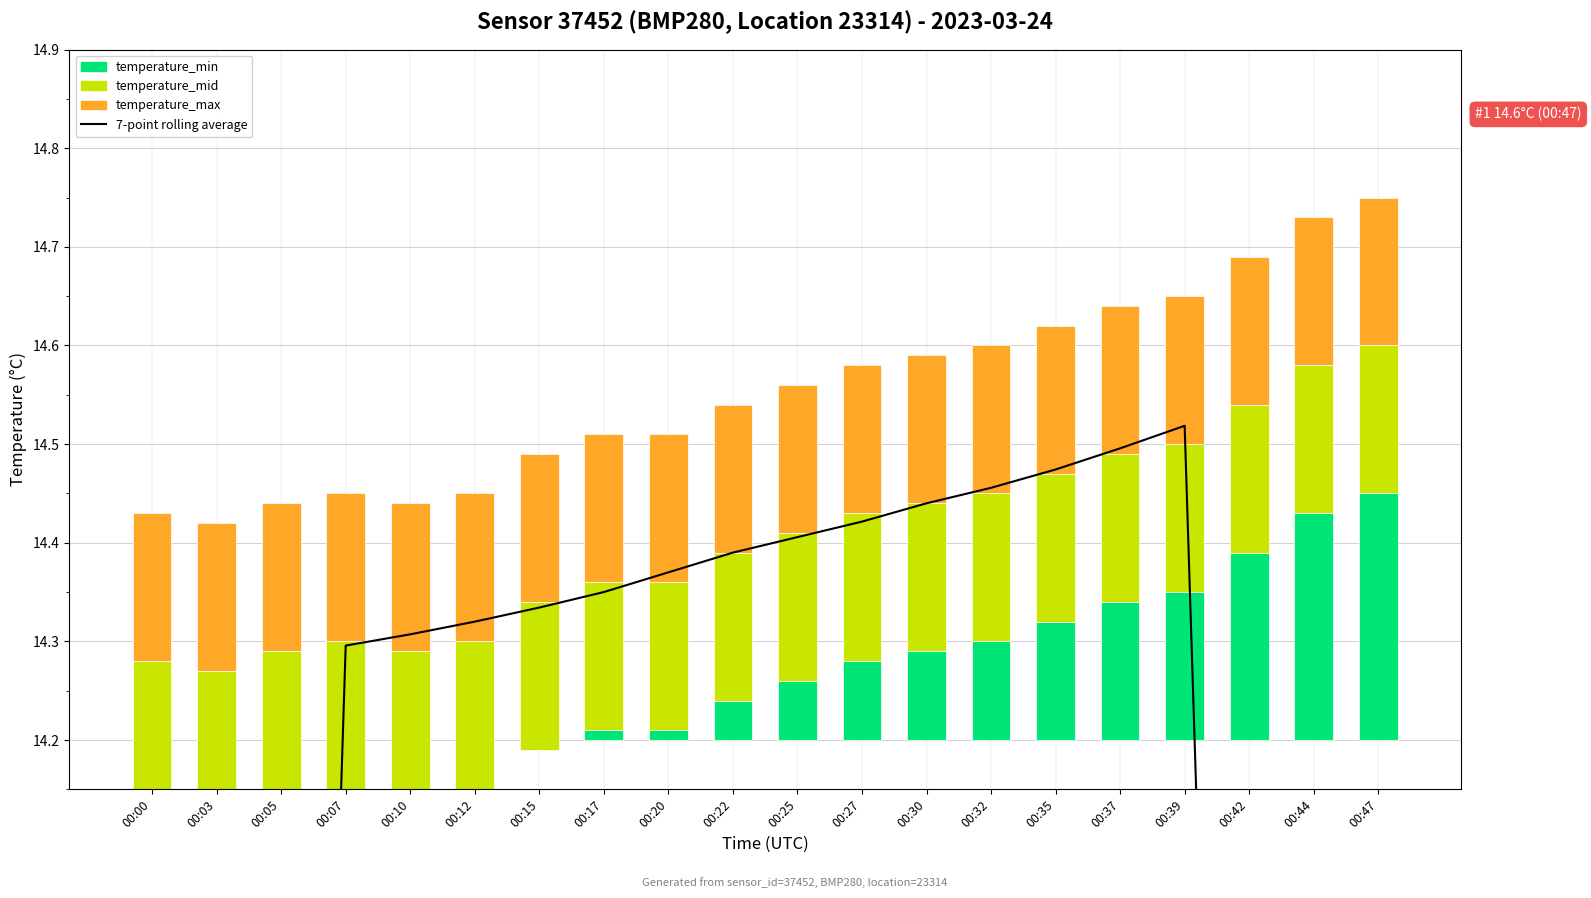

Reading left to right, transcribe all the data shown in this chart.

7-point rolling average: 00:00=8.2	00:03=10.2	00:05=12.2	00:07=14.3	00:10=14.3	00:12=14.3	00:15=14.3	00:17=14.3	00:20=14.4	00:22=14.4	00:25=14.4	00:27=14.4	00:30=14.4	00:32=14.5	00:35=14.5	00:37=14.5	00:39=14.5	00:42=12.5	00:44=10.4	00:47=8.3
temperature_min: 00:00=-0.1	00:03=-0.1	00:05=-0.1	00:07=-0.0	00:10=-0.1	00:12=-0.0	00:15=-0.0	00:17=0.0	00:20=0.0	00:22=0.0	00:25=0.1	00:27=0.1	00:30=0.1	00:32=0.1	00:35=0.1	00:37=0.1	00:39=0.2	00:42=0.2	00:44=0.2	00:47=0.2
temperature_mid: 00:00=0.2	00:03=0.2	00:05=0.2	00:07=0.2	00:10=0.2	00:12=0.2	00:15=0.2	00:17=0.2	00:20=0.2	00:22=0.2	00:25=0.2	00:27=0.2	00:30=0.2	00:32=0.2	00:35=0.2	00:37=0.2	00:39=0.2	00:42=0.2	00:44=0.2	00:47=0.2
temperature_max: 00:00=0.2	00:03=0.2	00:05=0.2	00:07=0.2	00:10=0.2	00:12=0.2	00:15=0.2	00:17=0.2	00:20=0.2	00:22=0.2	00:25=0.2	00:27=0.2	00:30=0.2	00:32=0.2	00:35=0.2	00:37=0.2	00:39=0.2	00:42=0.2	00:44=0.2	00:47=0.2